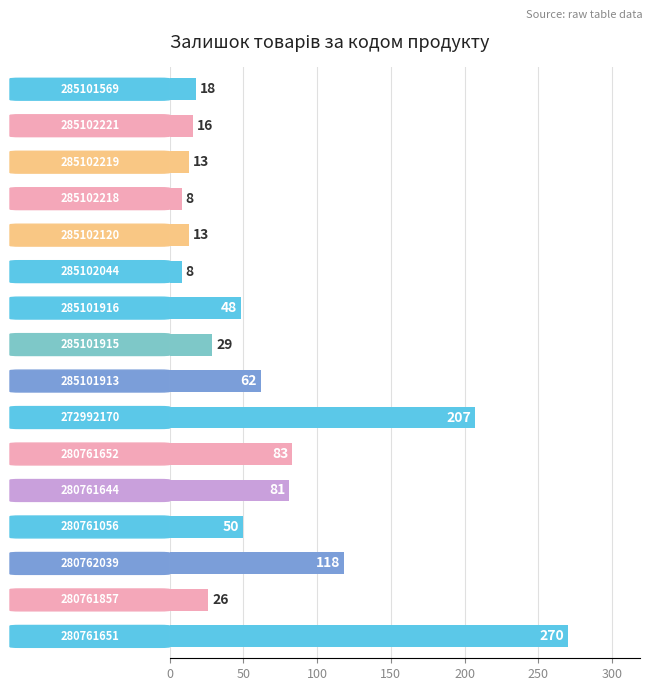

What is the greatest value displayed?

270